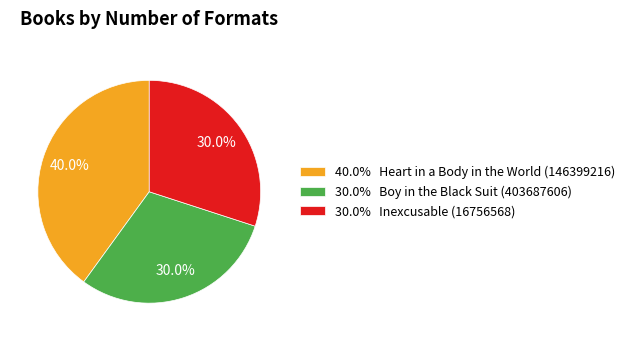

What percentage is NOT represented by 30.0% Inexcusable (16756568)?

70.0%